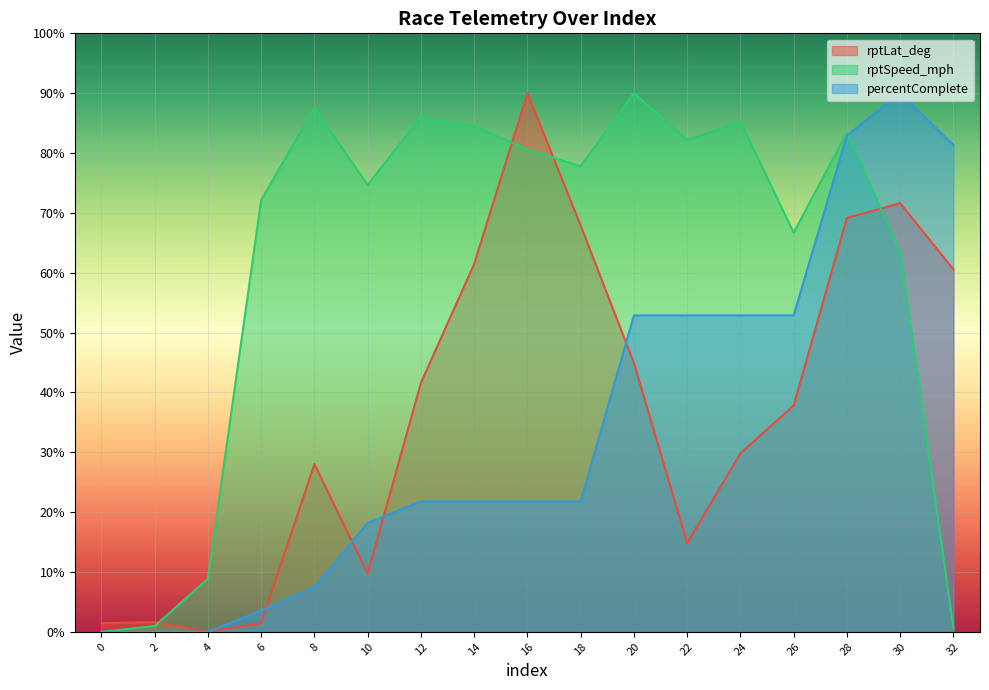

Between 6 and 28, which is larger?

28